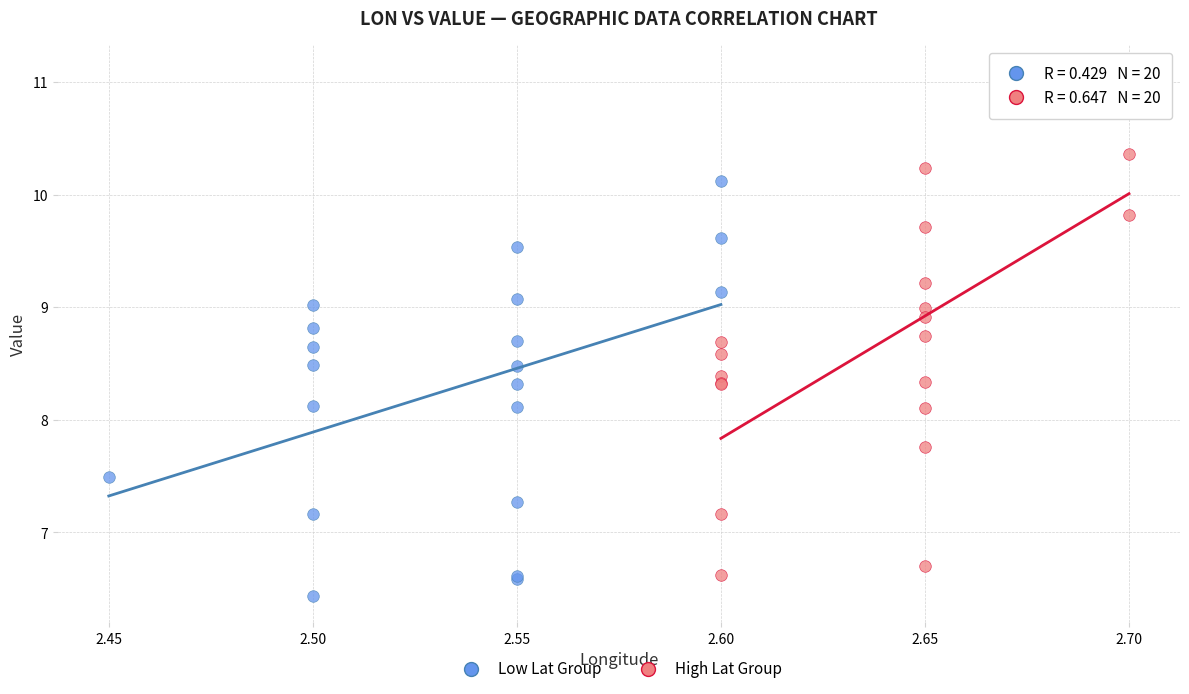

Which series contains the highest Y value?

High Lat Group